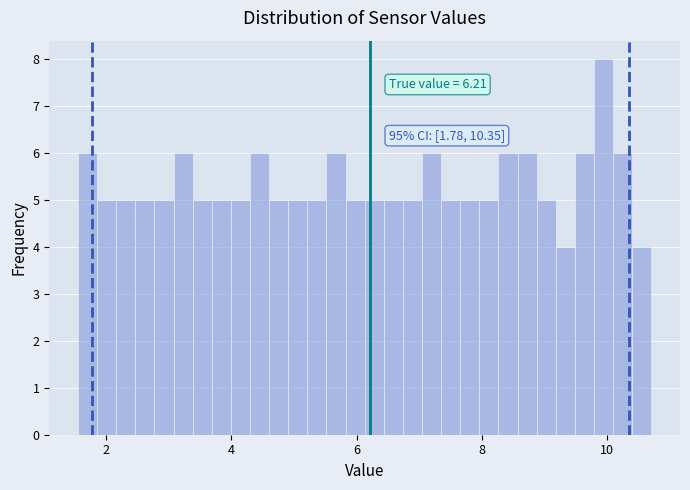

Around what value on the x-axis is the tallest bar? Give the approximate position of its centre, as read against the axis.

10.0